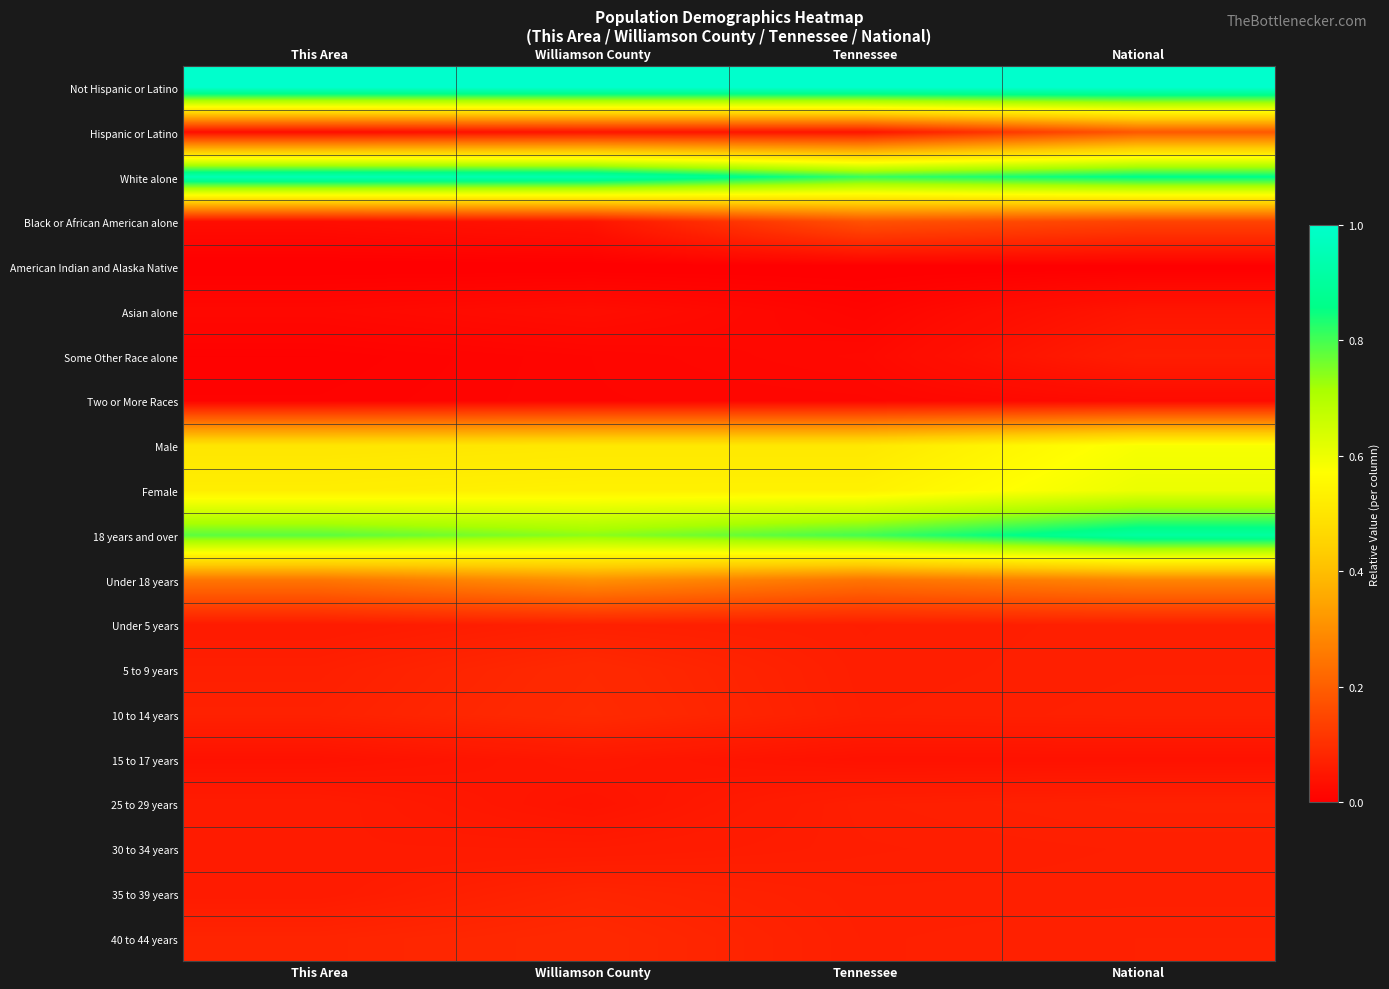

Which has a higher value, This Area or Tennessee?

This Area